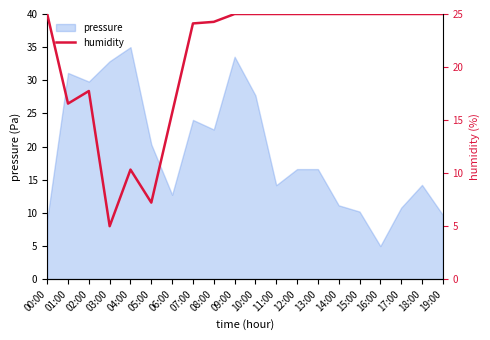

Where is the data nearest to the value 15?

06:00